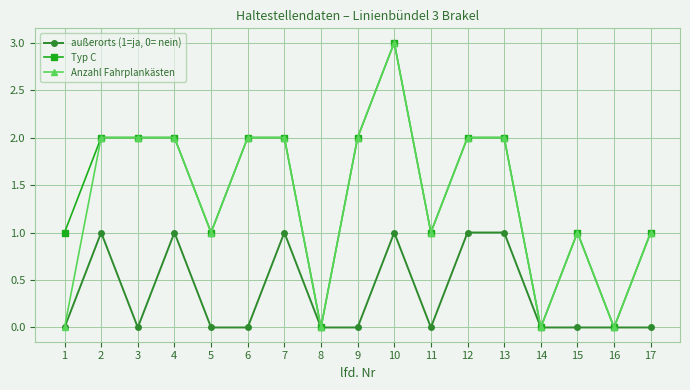

Reading left to right, transcribe all the data shown in this chart.

außerorts (1=ja, 0= nein): 1=0	2=1	3=0	4=1	5=0	6=0	7=1	8=0	9=0	10=1	11=0	12=1	13=1	14=0	15=0	16=0	17=0
Typ C: 1=1	2=2	3=2	4=2	5=1	6=2	7=2	8=0	9=2	10=3	11=1	12=2	13=2	14=0	15=1	16=0	17=1
Anzahl Fahrplankästen: 1=0	2=2	3=2	4=2	5=1	6=2	7=2	8=0	9=2	10=3	11=1	12=2	13=2	14=0	15=1	16=0	17=1